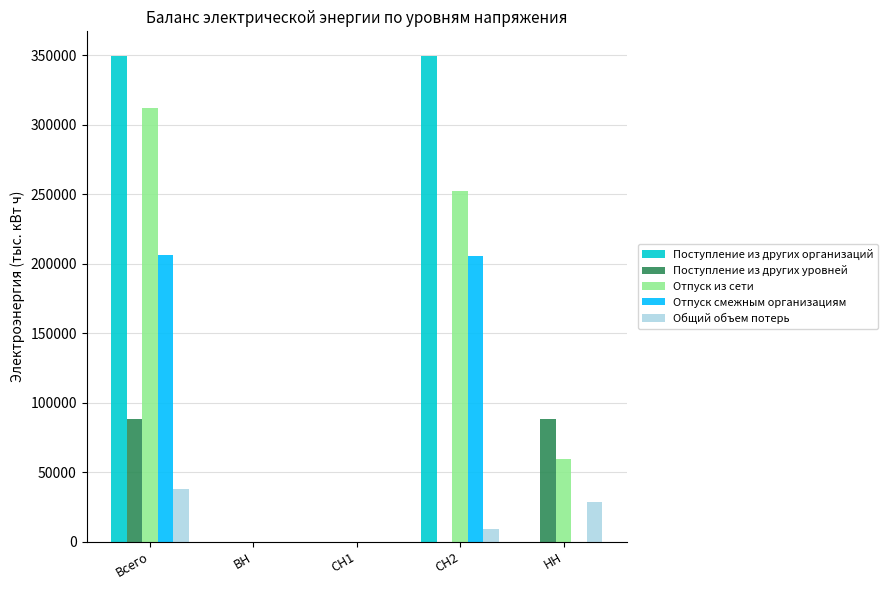

The Отпуск из сети series shows 0.0 at СН1. True or false?

True